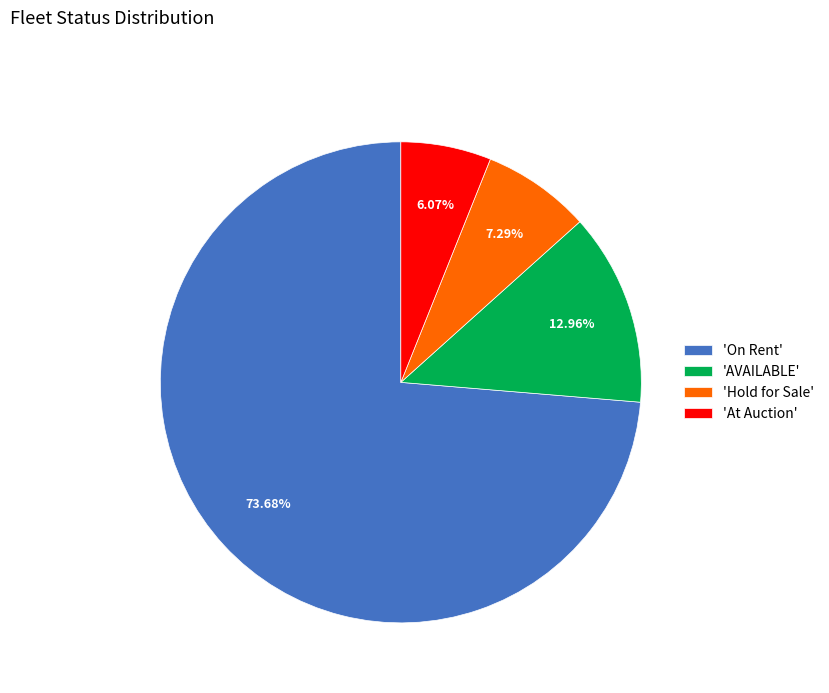

Which slice is the largest?

'On Rent'